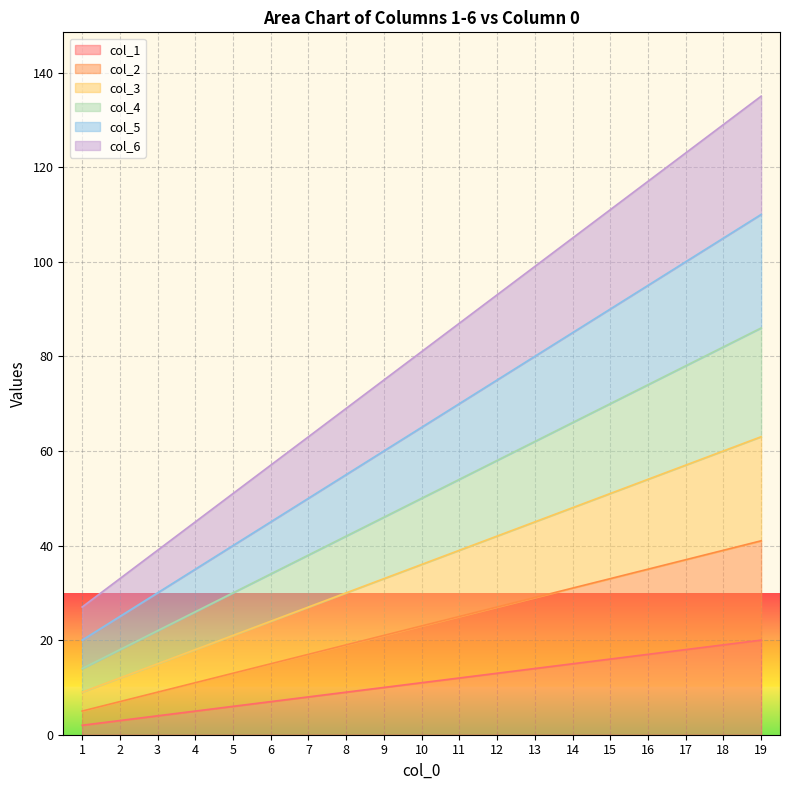

What is the difference between the maximum and second lowest values in the col_6 series?

102